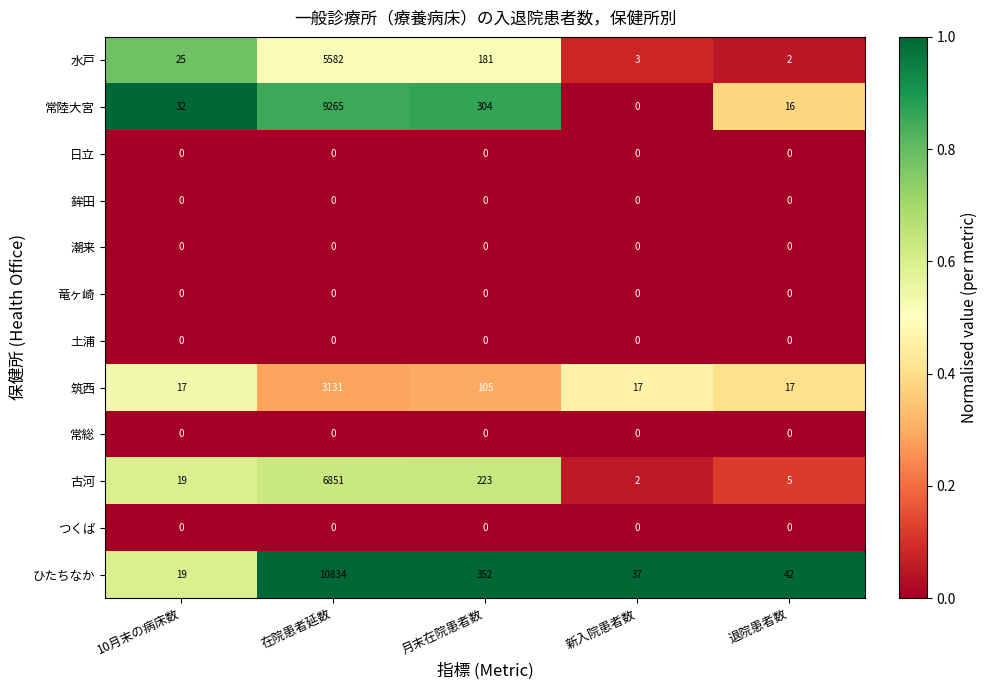

Which series has the largest range (max minus min)?

ひたちなか